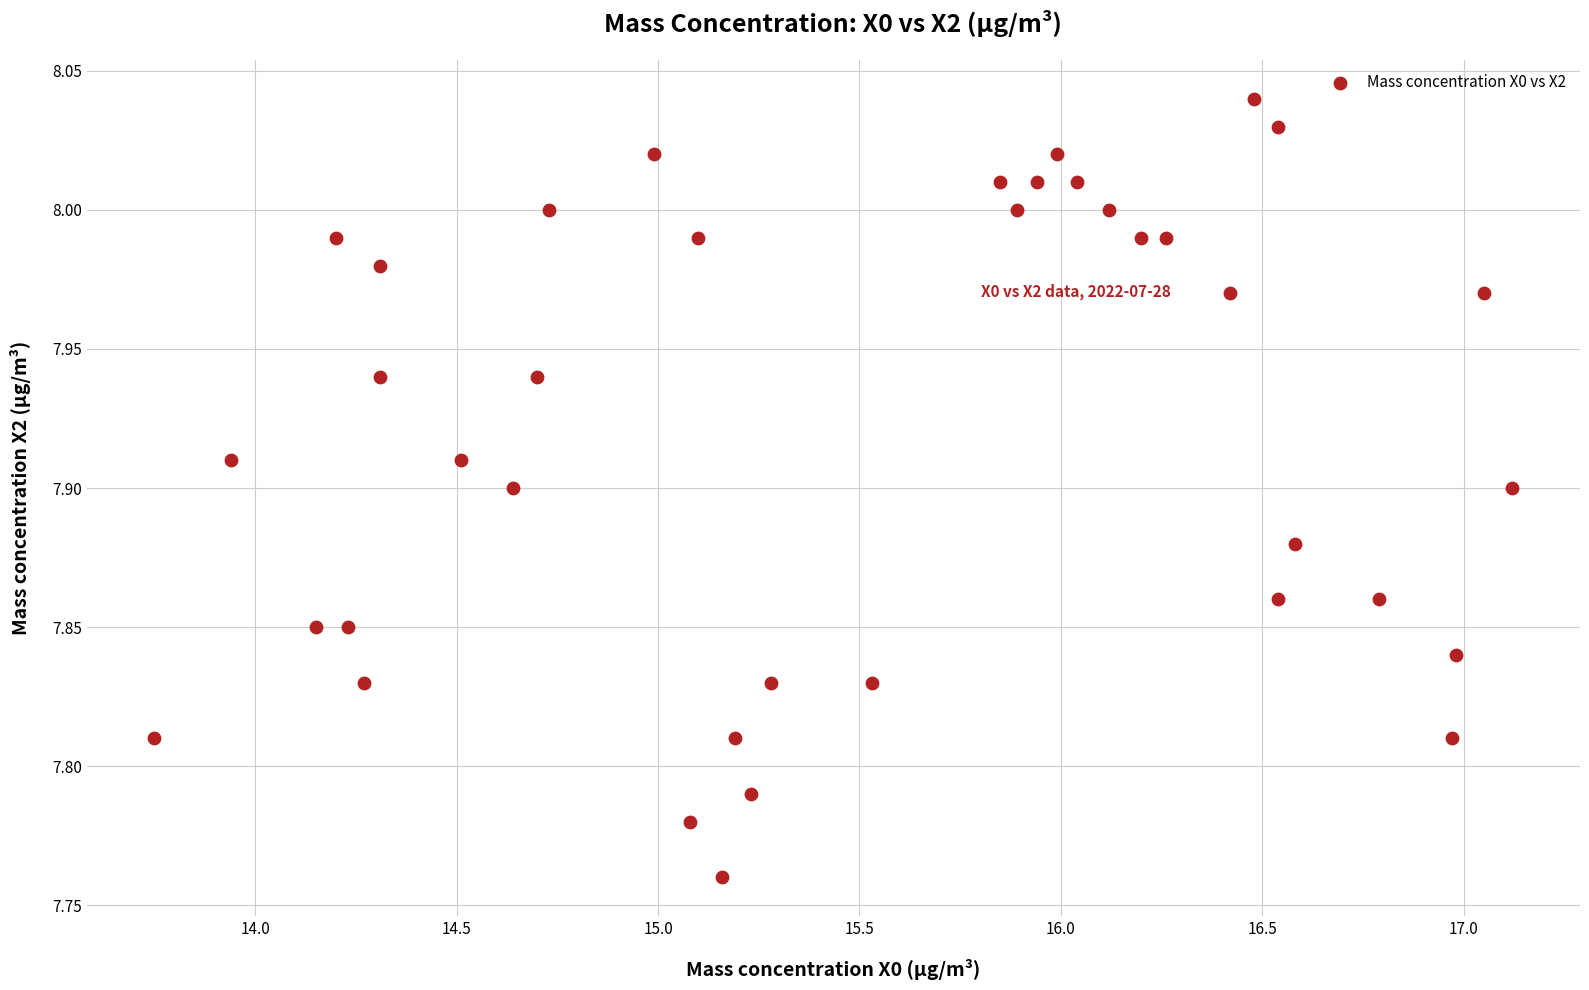

What is the range of X values (max minus min)?

3.4